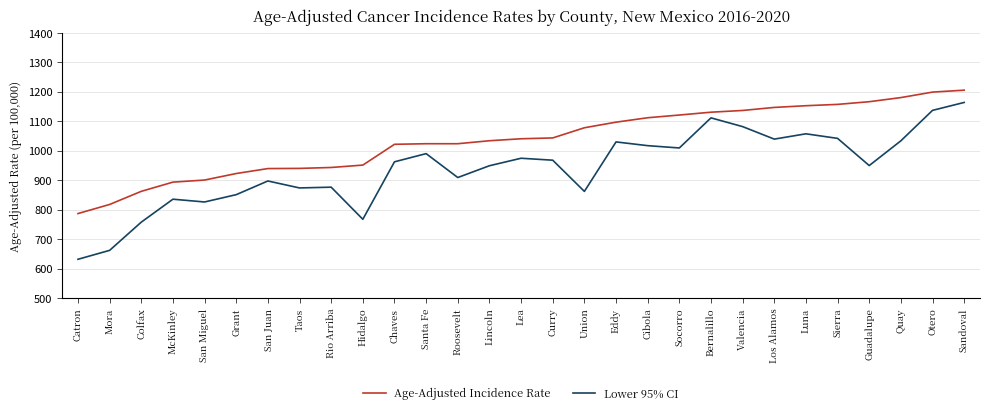

What is the maximum value shown in the chart?

1205.3